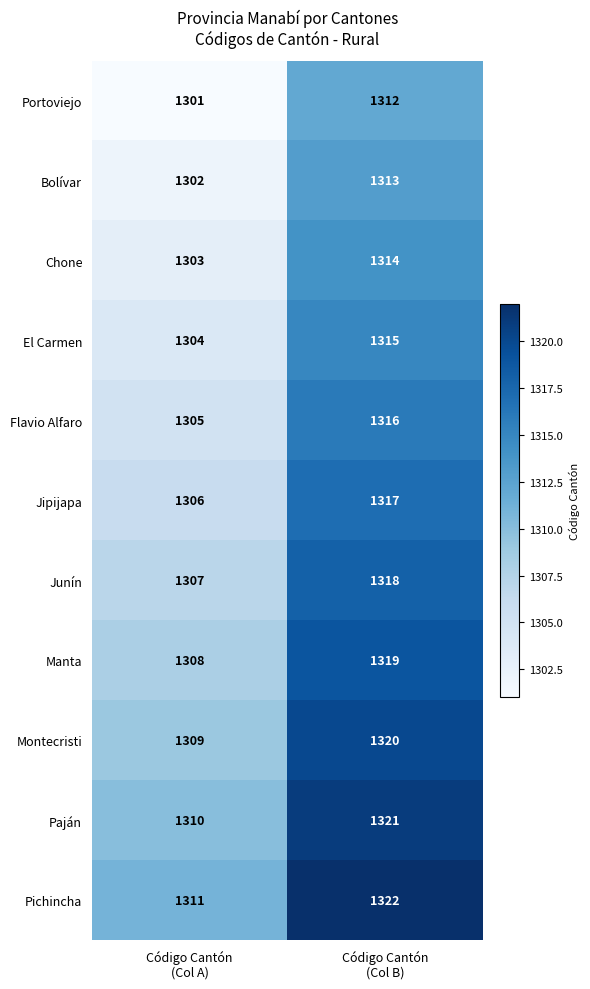

What is the greatest value displayed?

1322